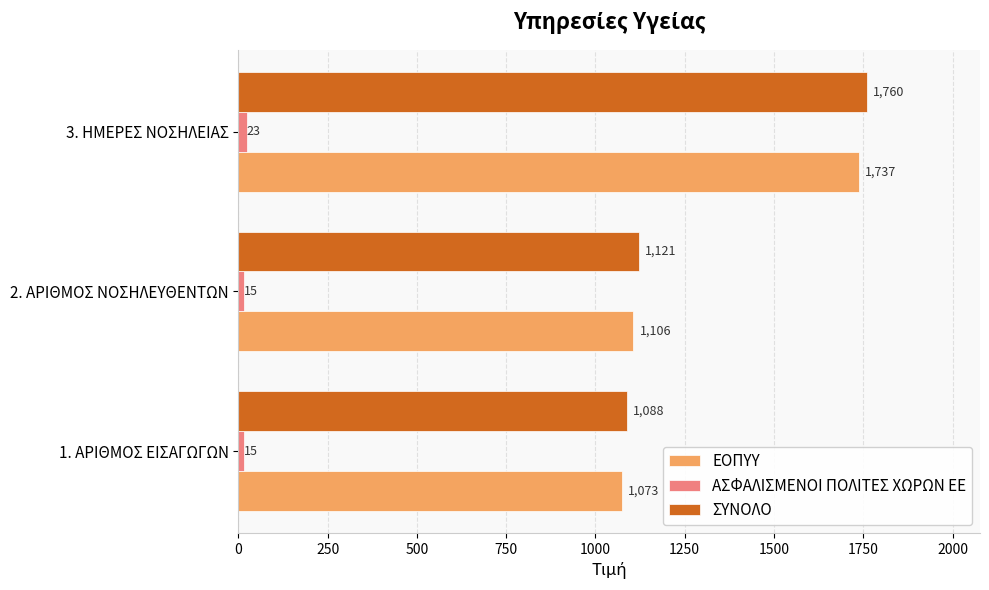

What are all the series names shown in the legend?

ΕΟΠΥΥ, ΑΣΦΑΛΙΣΜΕΝΟΙ ΠΟΛΙΤΕΣ ΧΩΡΩΝ ΕΕ, ΣΥΝΟΛΟ